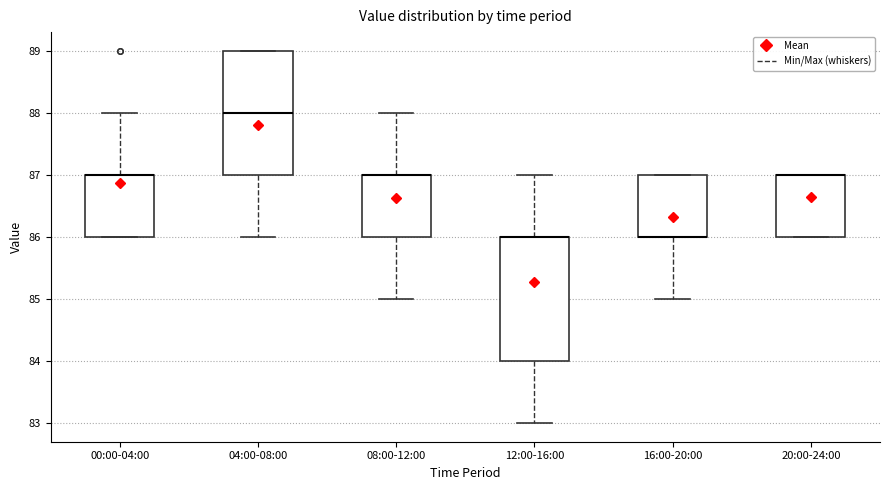

Where does the median line of the box for 04:00-08:00 sit on the y-axis? The values are not printed on the chart, so give them approximately, as read against the axis.

88